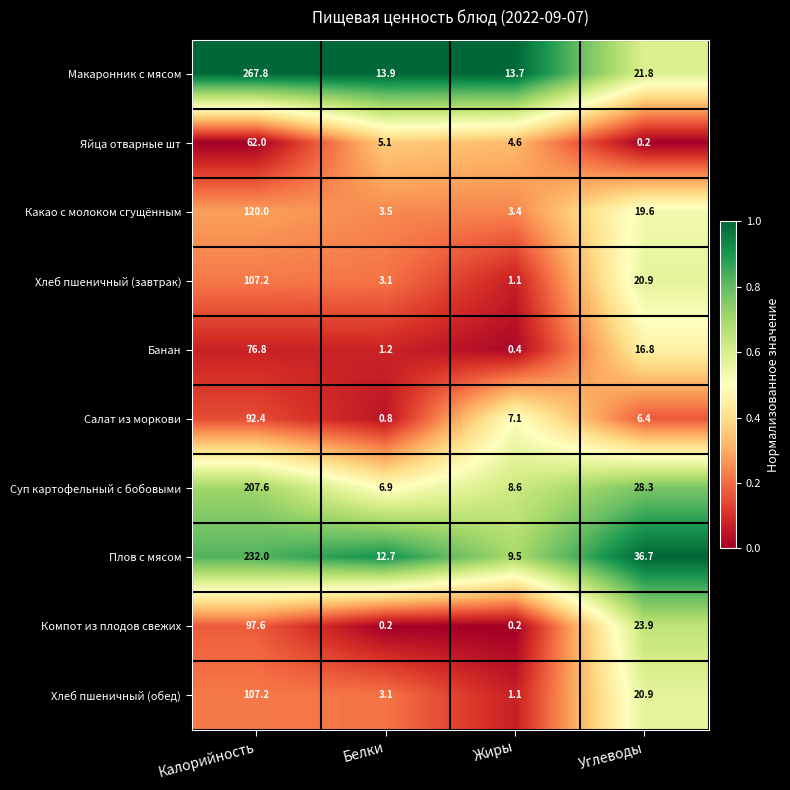

At which category is the sum across all series the highest?

Калорийность